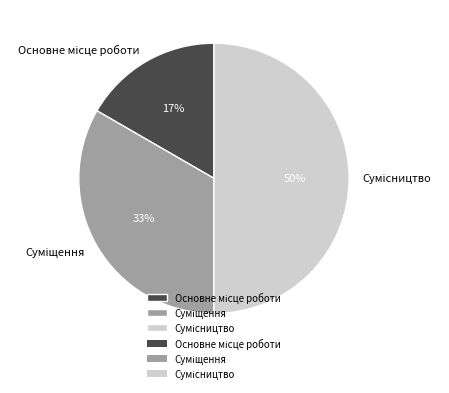

To the nearest percent, what is the average slice percentage?

33%